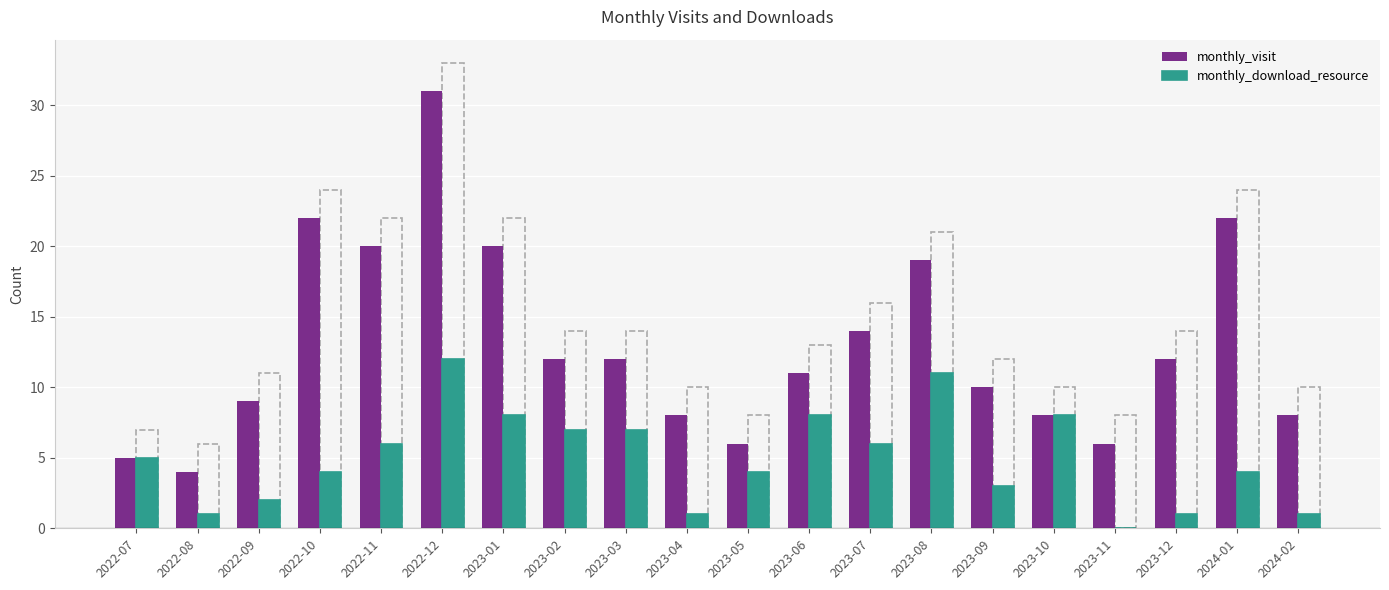

At which label does monthly_download_resource first exceed 5?

2022-11